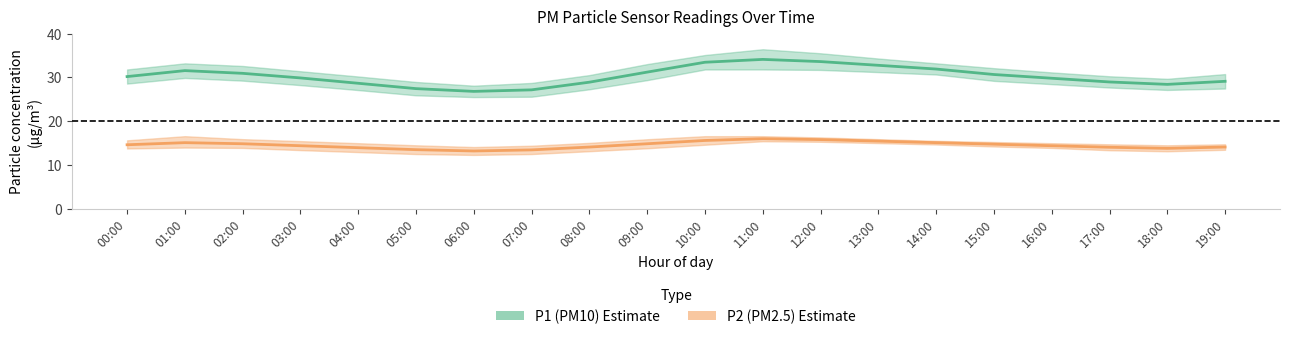

Where is P1 (PM10) nearest to the value 30?

03:00